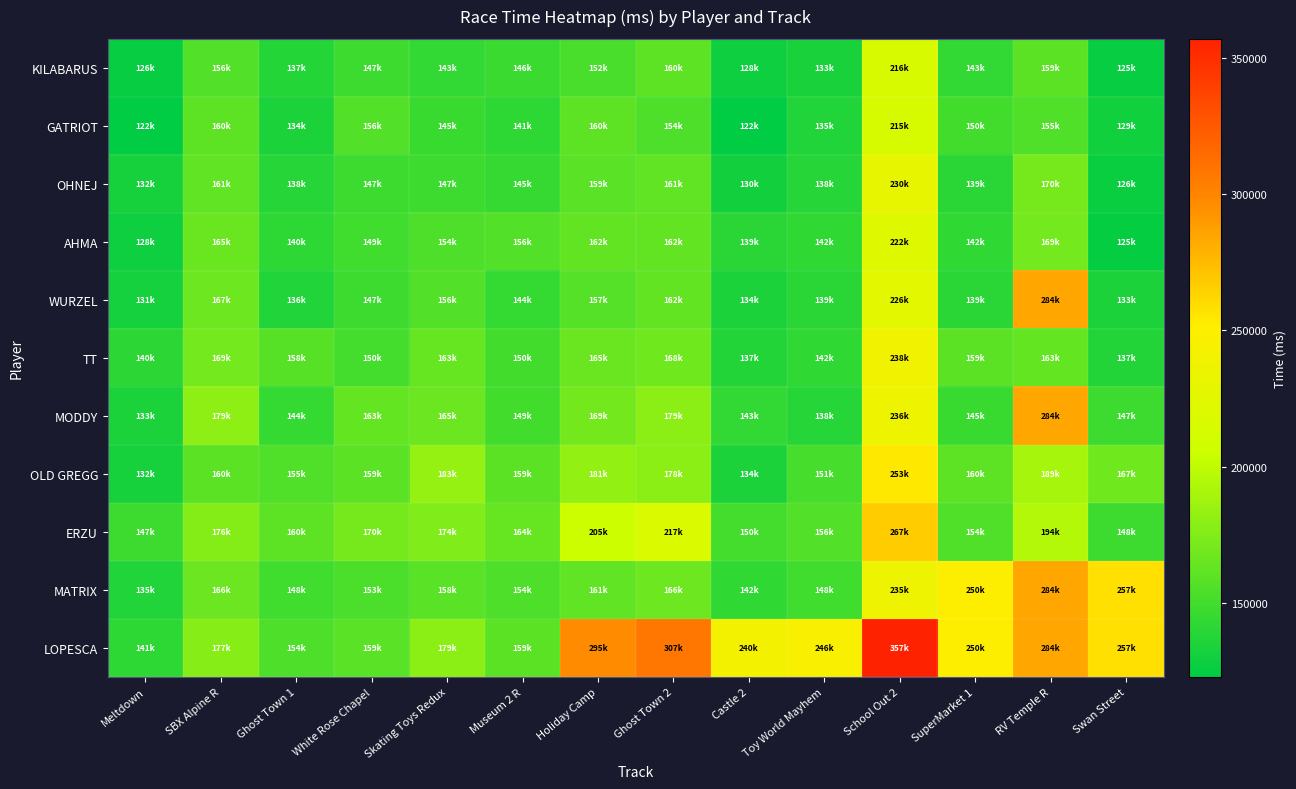

Rank the series by their maximum value, from highest to lowest.

LOPESCA, WURZEL, MODDY, MATRIX, ERZU, OLD GREGG, TT, OHNEJ, AHMA, KILABARUS, GATRIOT